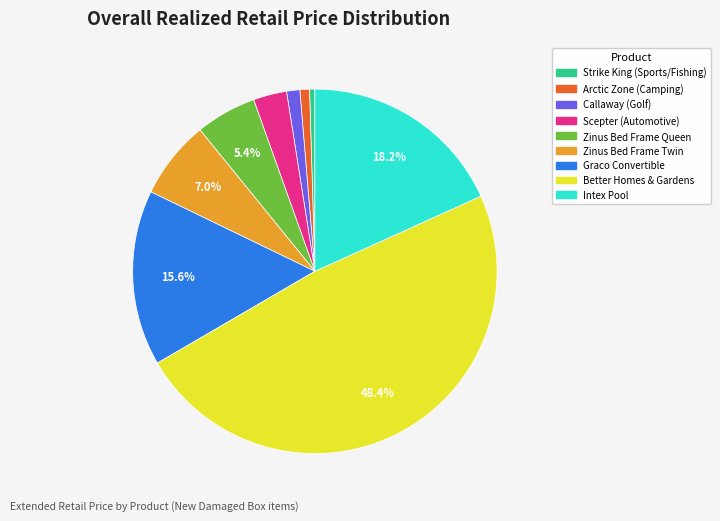

To the nearest percent, what is the combined percentage of Strike King (Sports/Fishing) and Callaway (Golf)?

2%